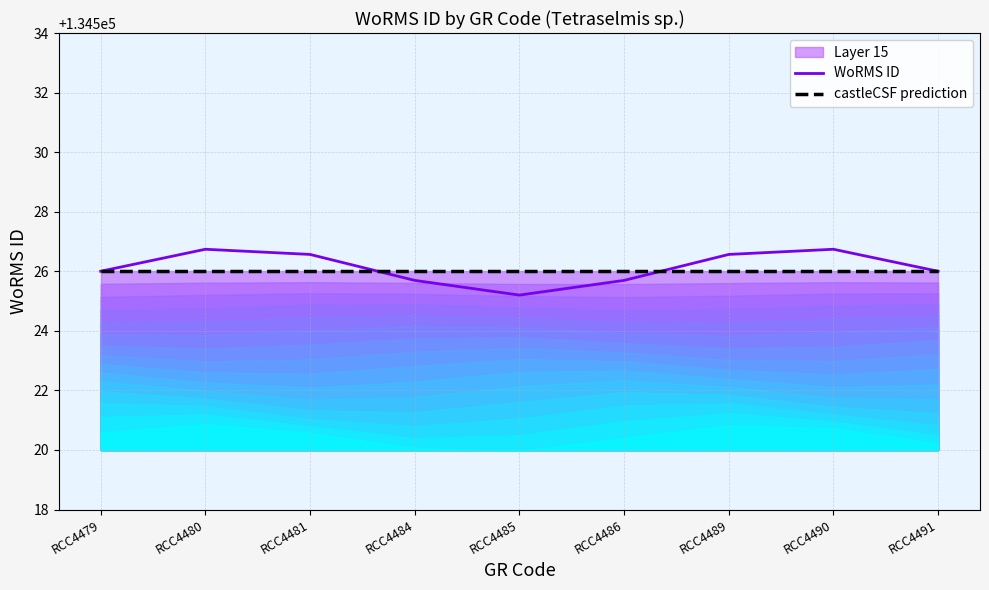

The value of castleCSF prediction at RCC4480 is 134526.0. True or false?

True